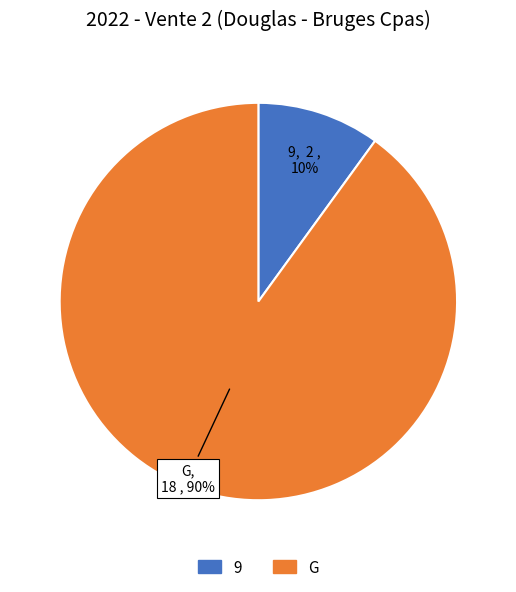

Rank the categories by value from lowest to highest.

9, G